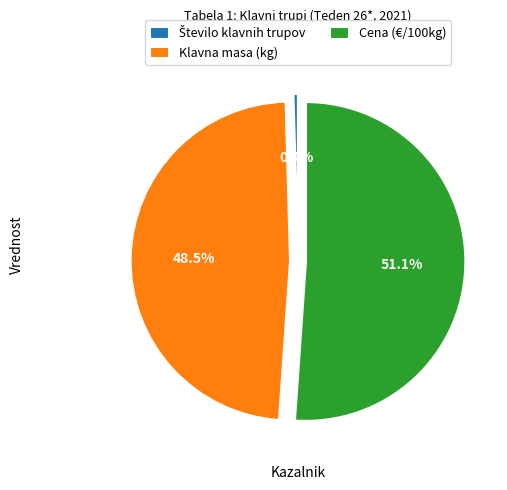

Which category has the biggest portion of the pie?

Cena (€/100kg)